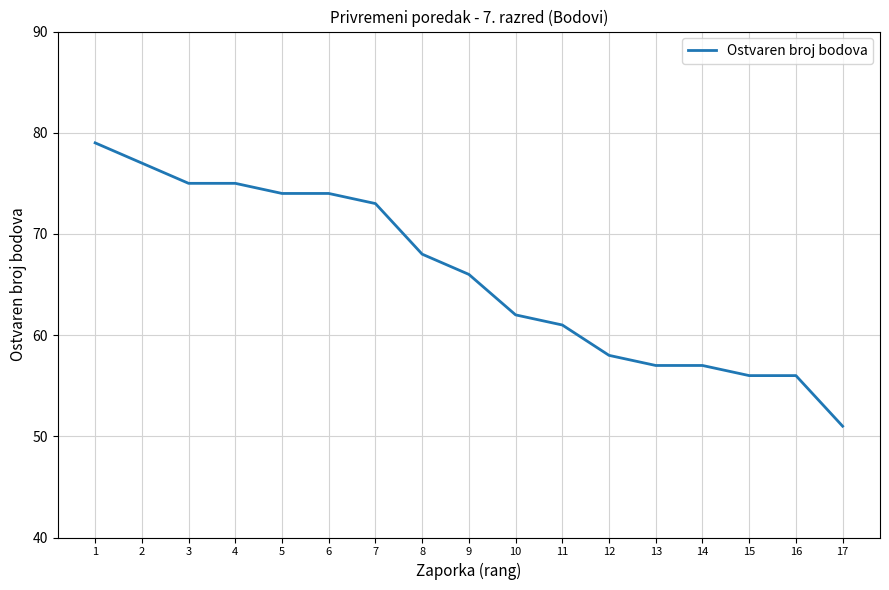

What is the difference between the maximum and minimum values?

28